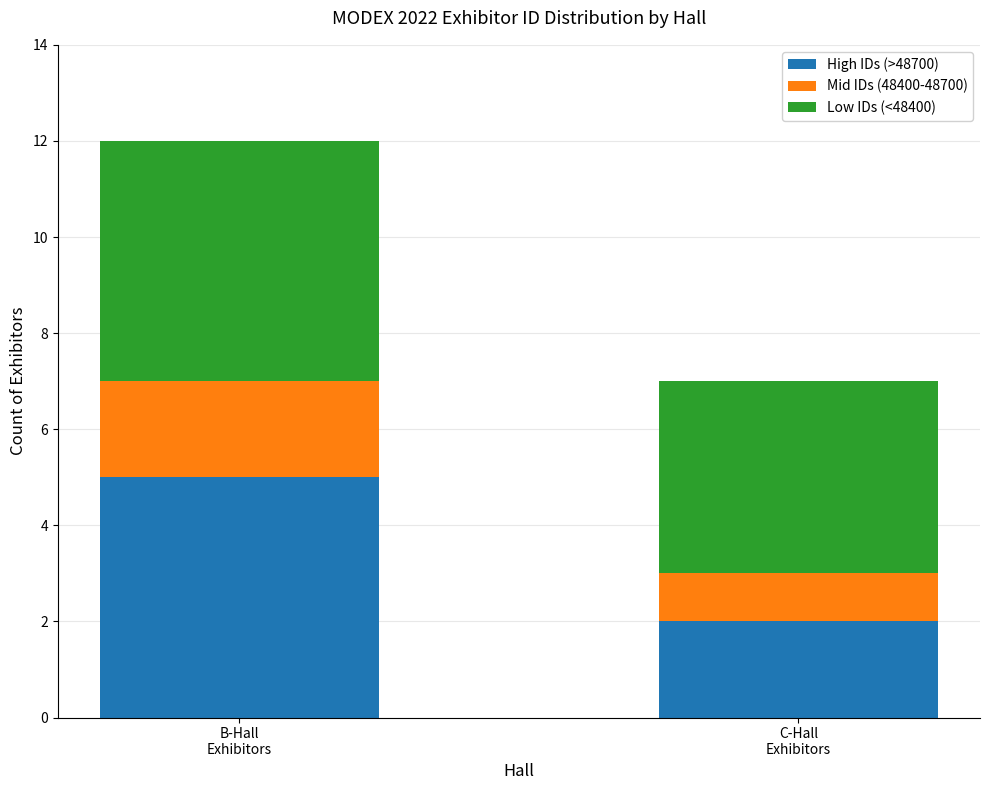

How many bars are there in total?

2